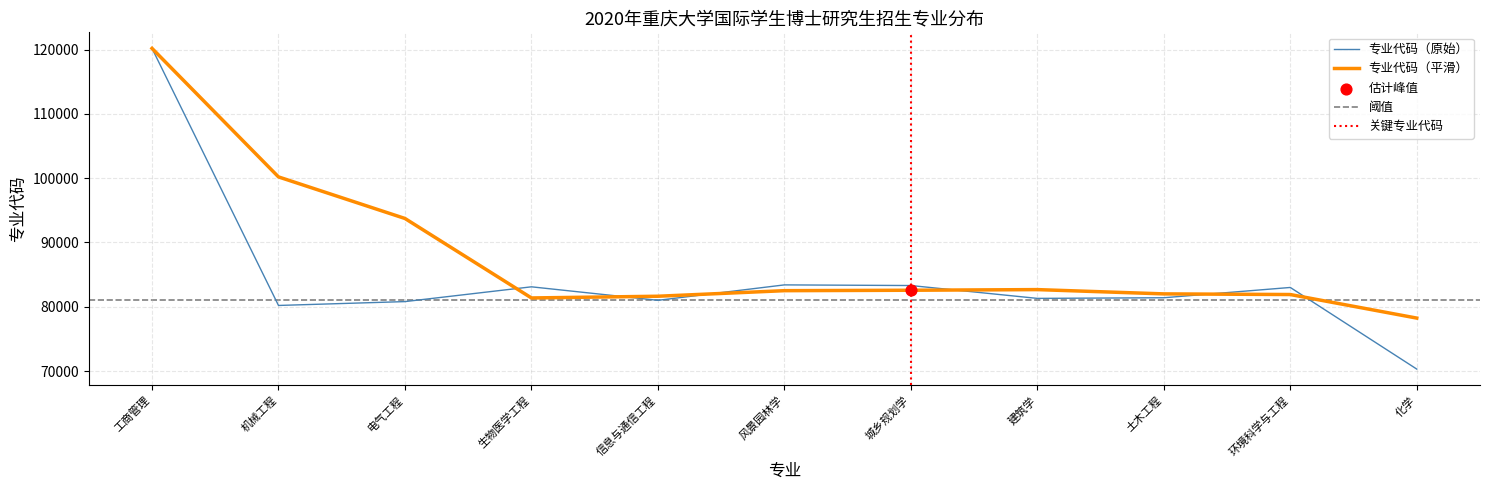

Between 土木工程 and 化学, which is larger?

土木工程